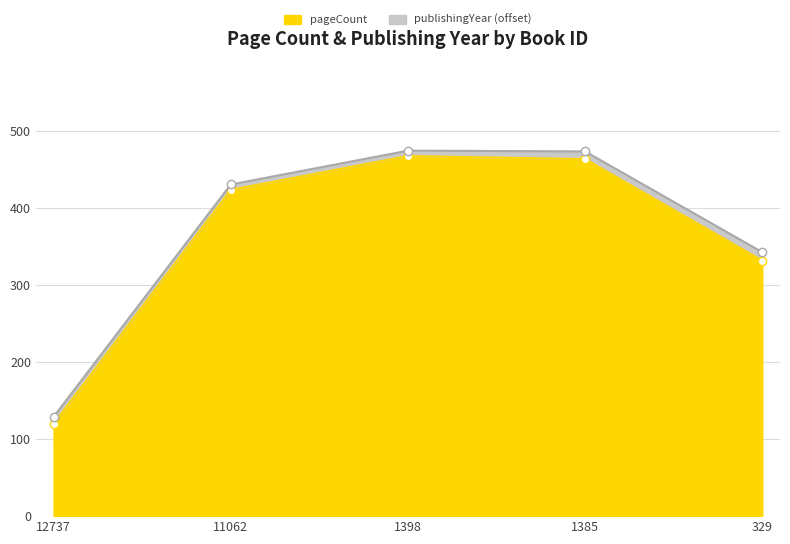

The value at 11062 is 220. True or false?

False